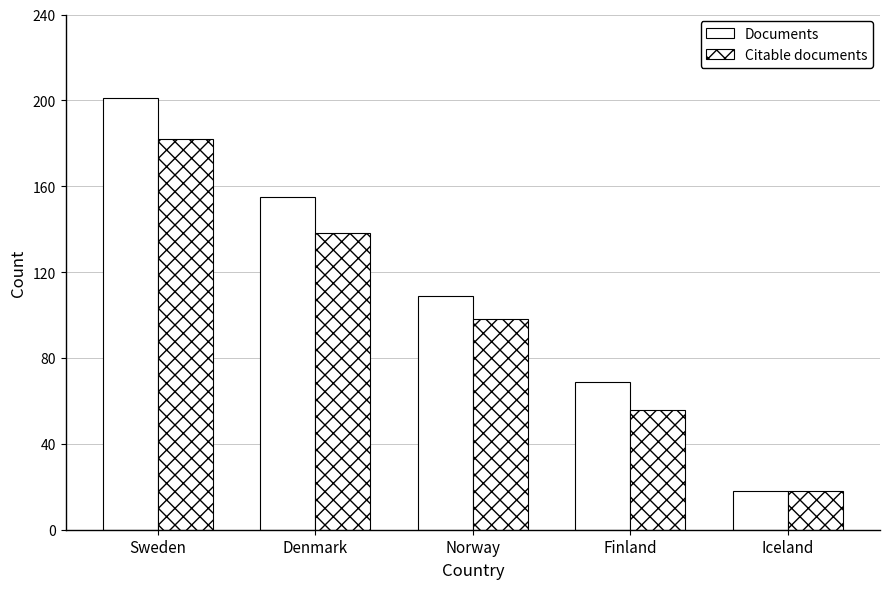

Between Sweden and Norway, which series saw the biggest shift?

Documents